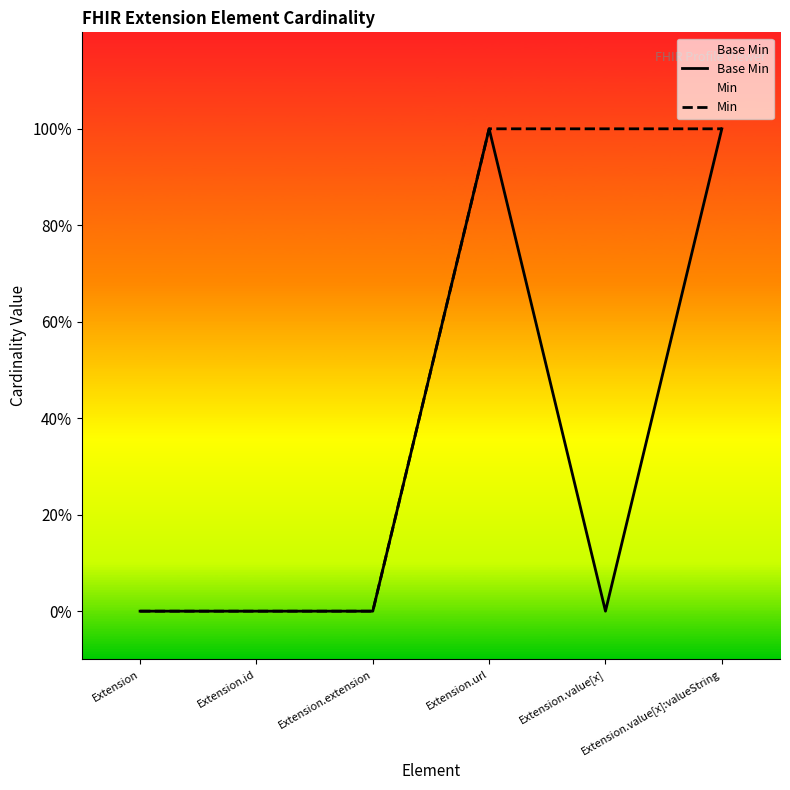

Does the chart display data point markers on the line(s)?

No